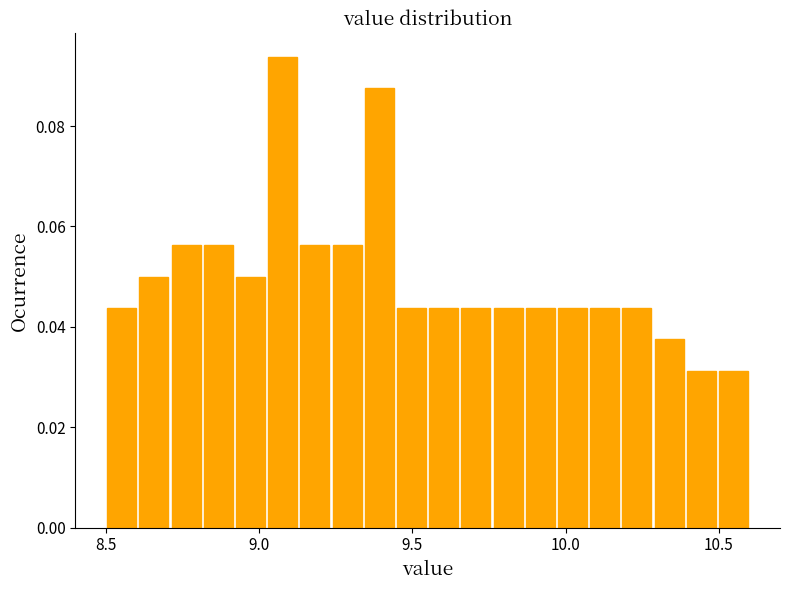

Around what value on the x-axis is the tallest bar? Give the approximate position of its centre, as read against the axis.

9.10